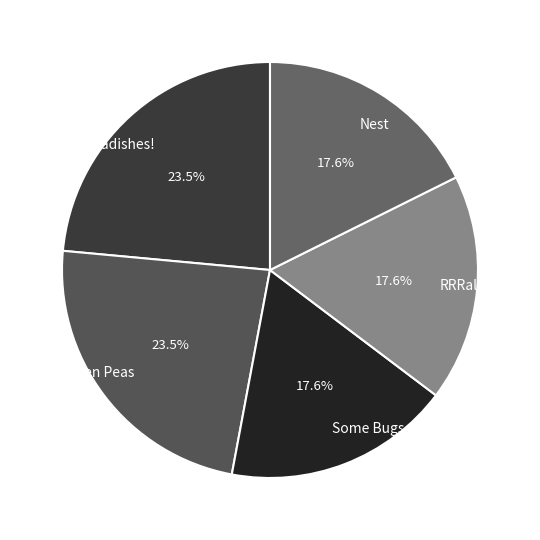

Is RRRalph the majority of the pie?

No